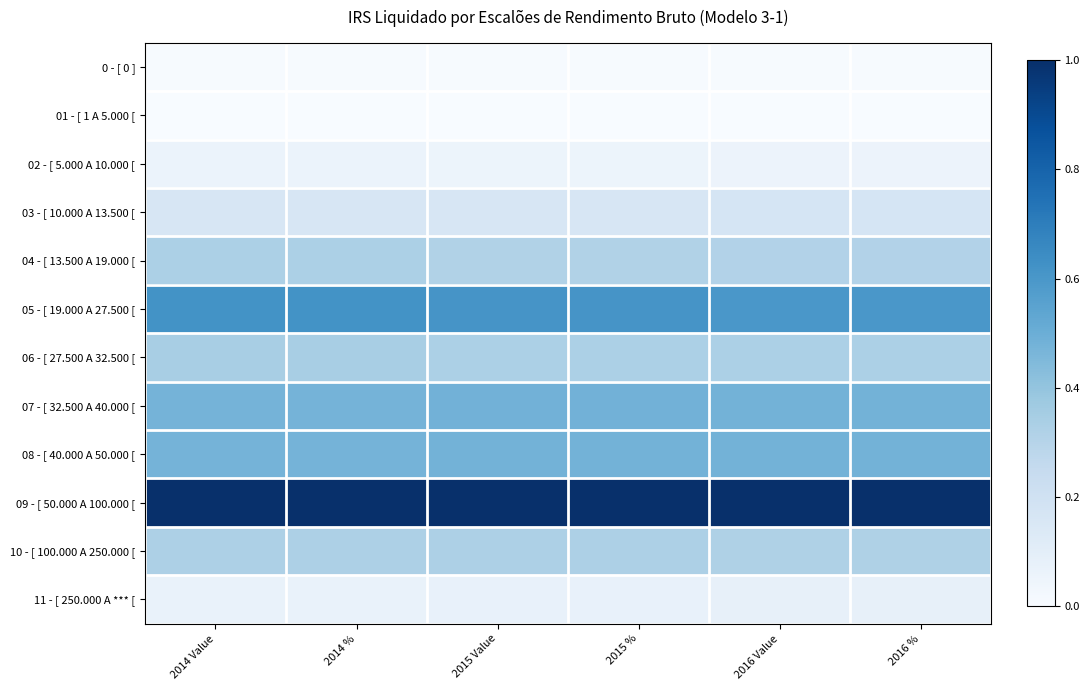

At which category does the chart reach its peak across all series?

2014 Value